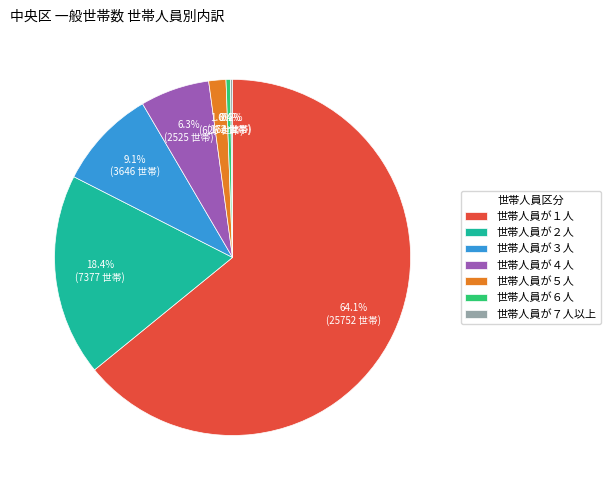

What is the majority slice?

世帯人員が１人